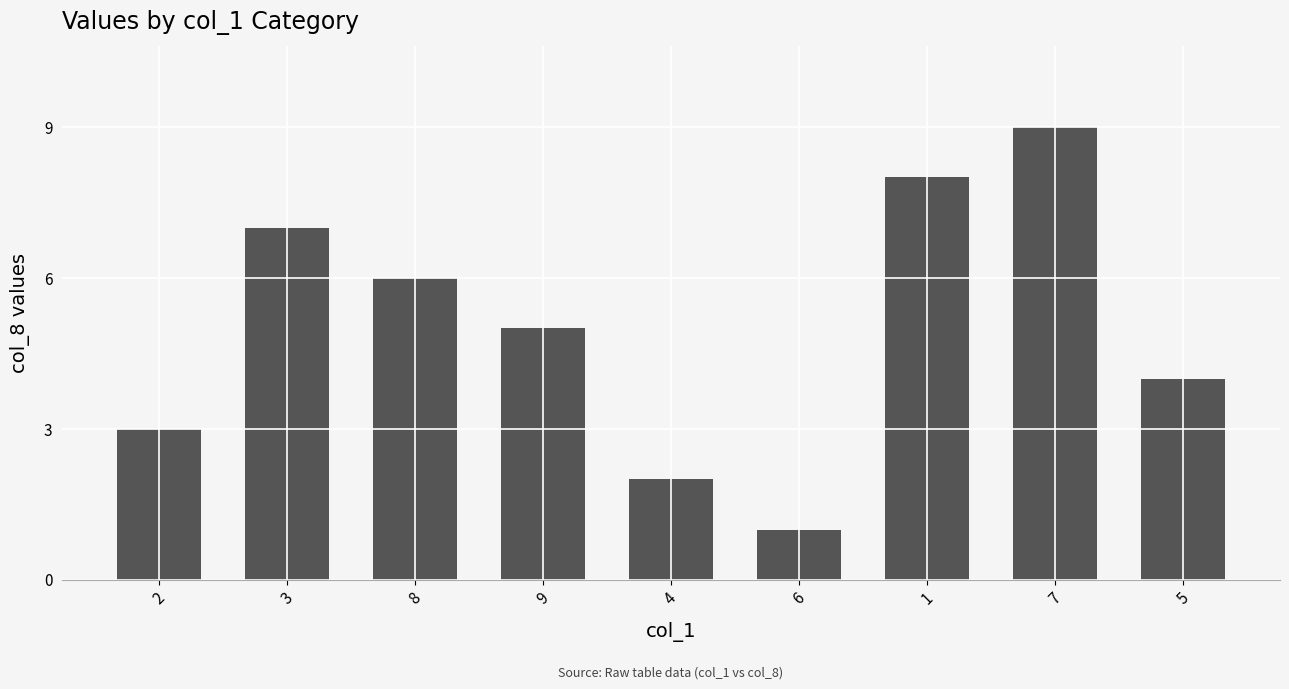

Count the number of categories in the chart.

9